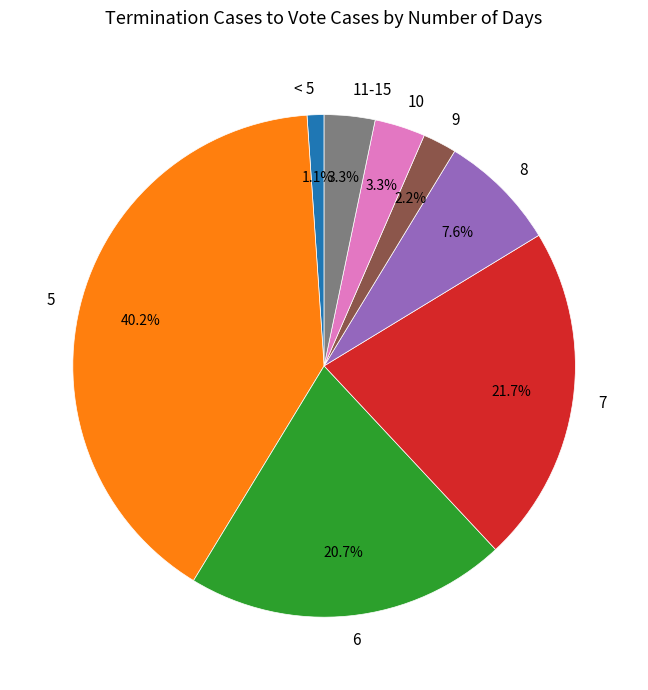

Count the number of slices in the pie.

8